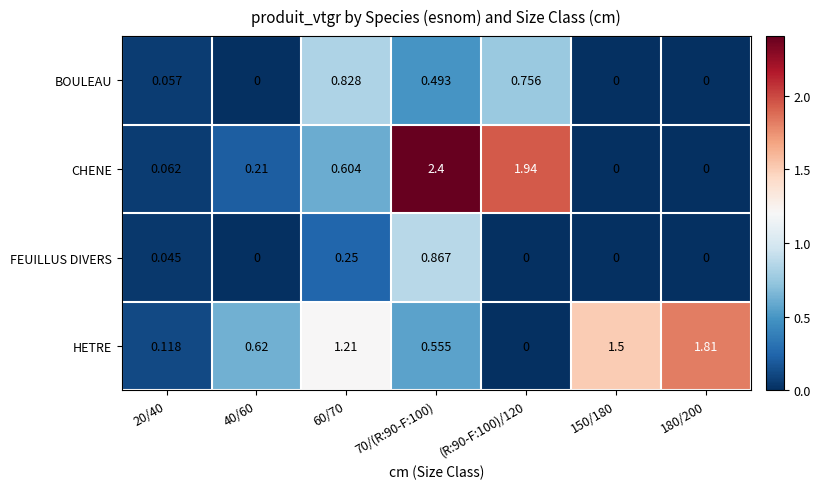

What is the spread (max minus min) of values at 150/180?

1.5